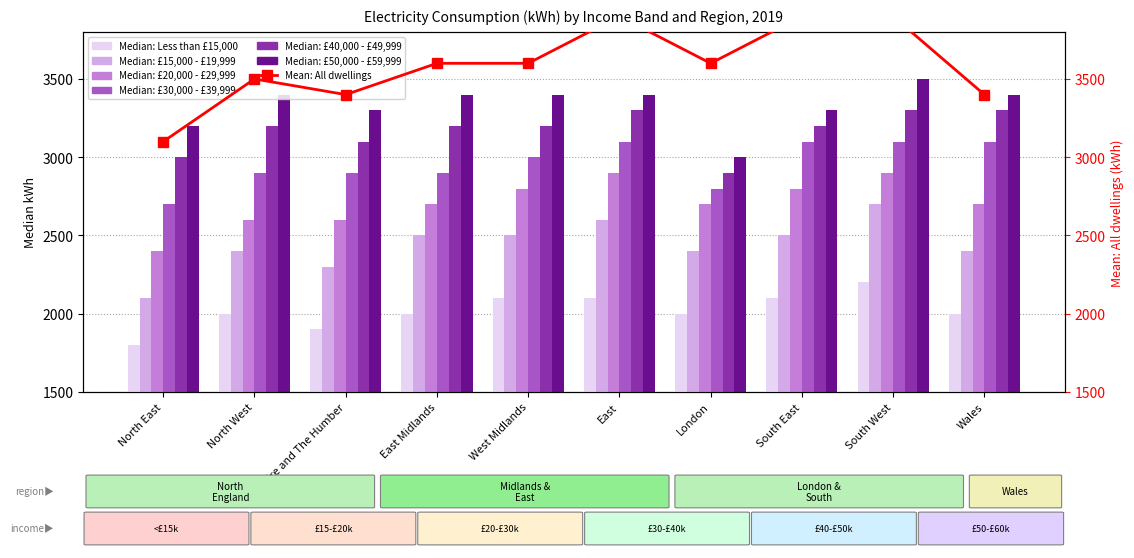

How many data points in Median: £50,000 - £59,999 are less than 3400?

4